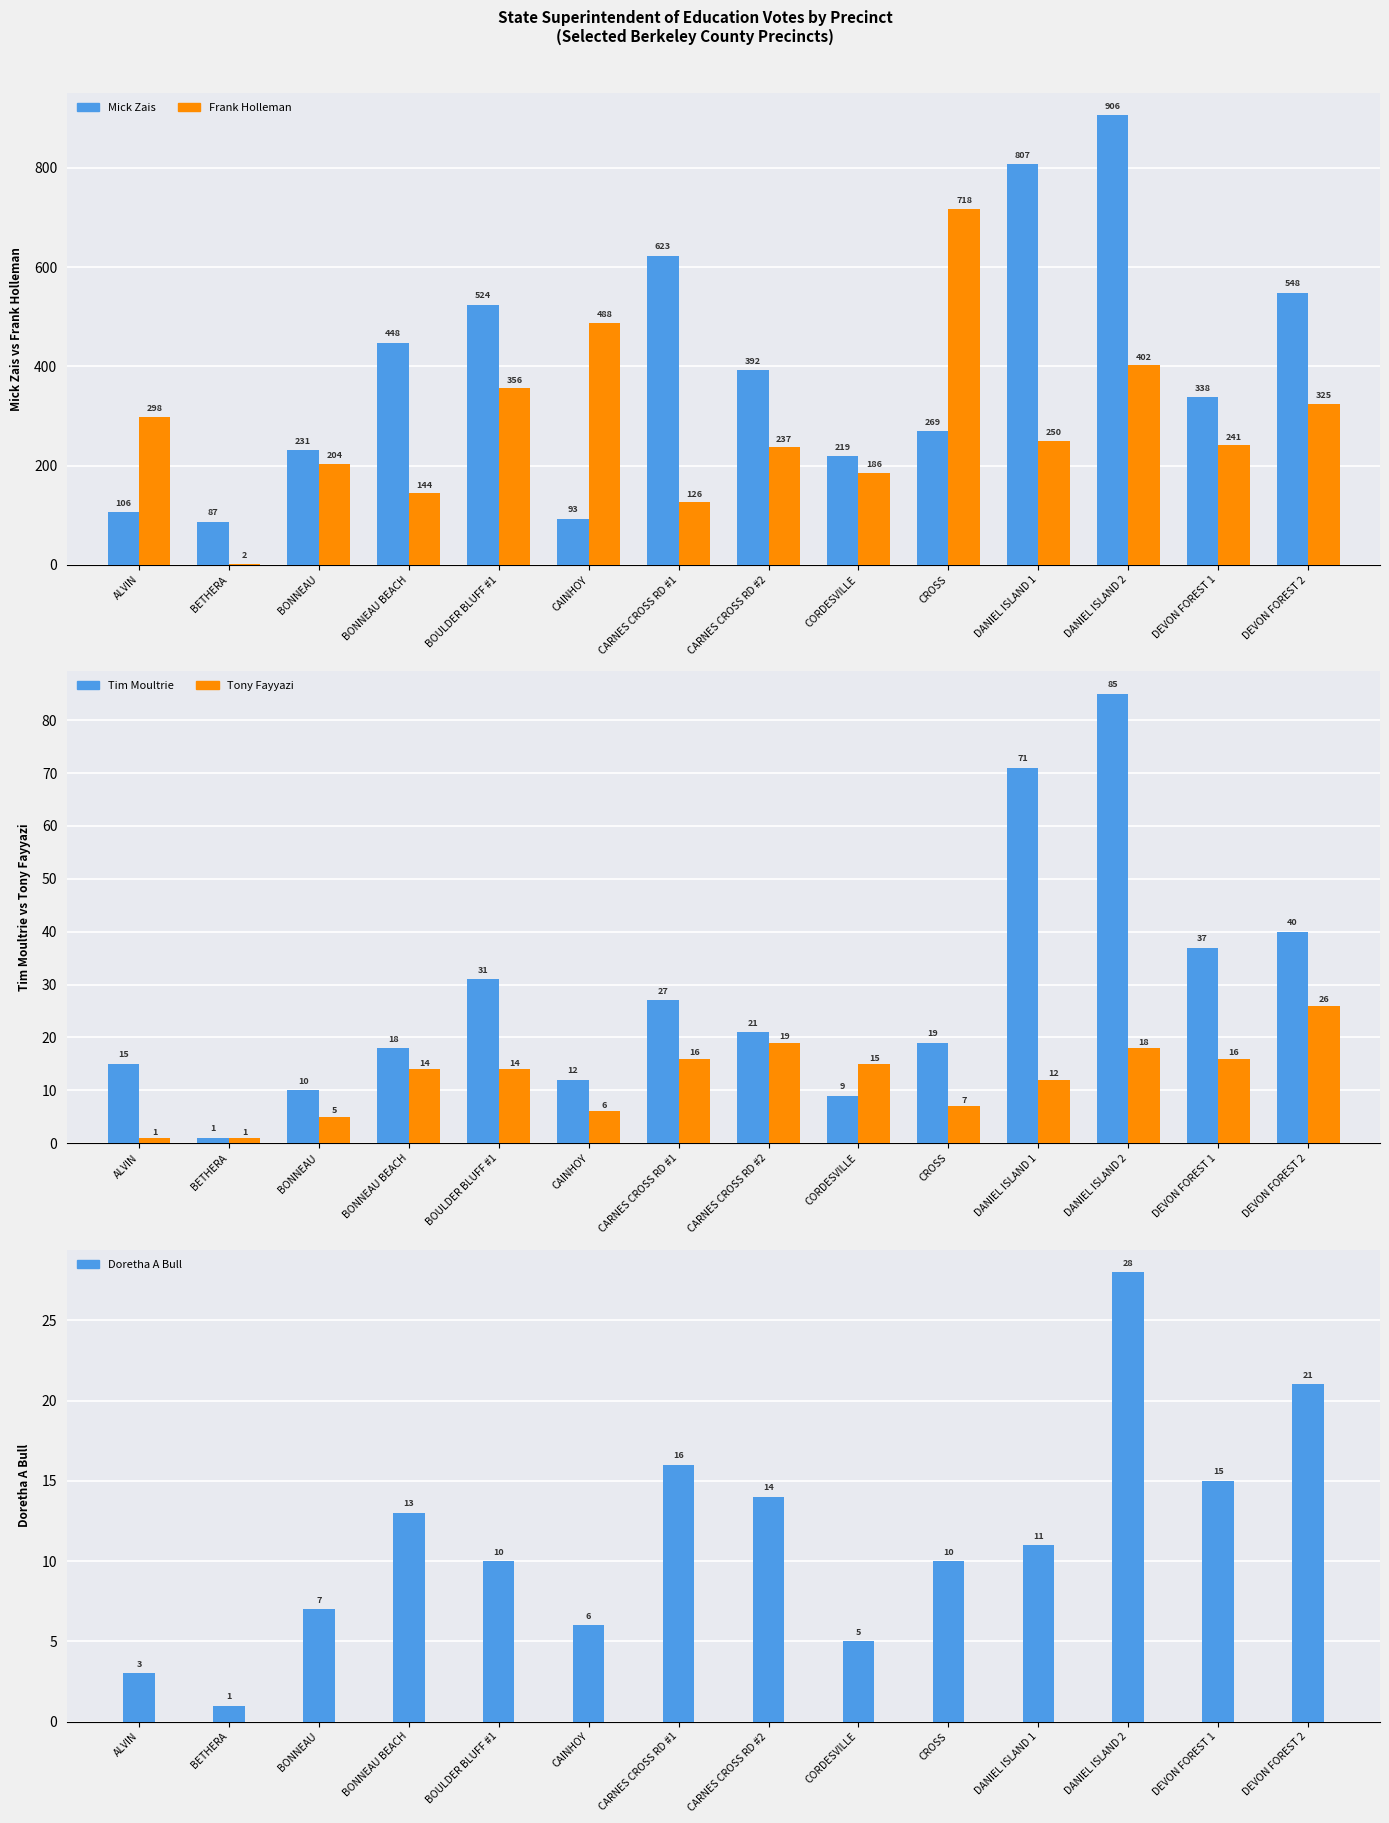

What are all the series names shown in the legend?

Mick Zais, Frank Holleman, Tim Moultrie, Tony Fayyazi, Doretha A Bull